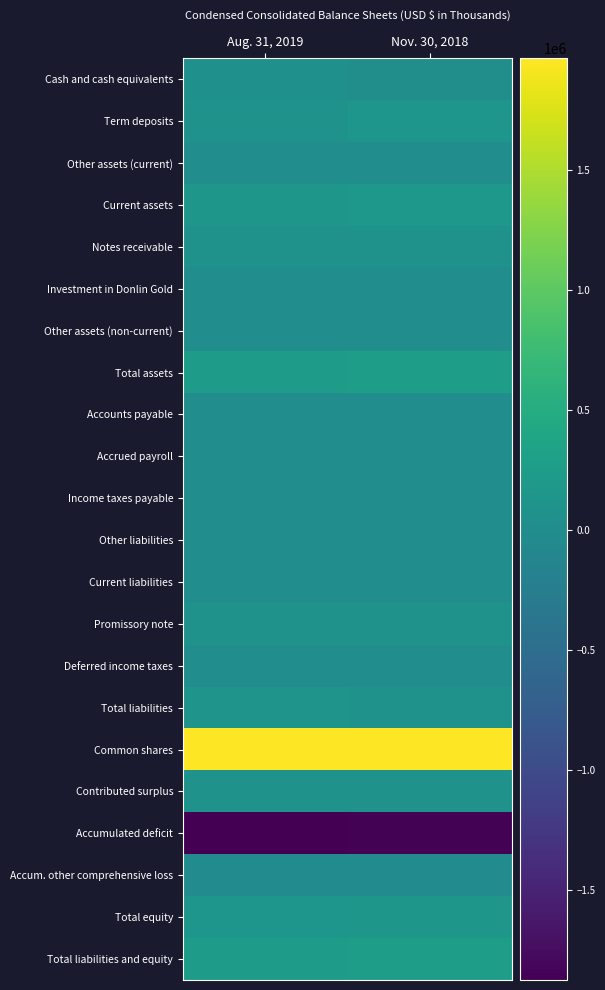

How many distinct data groups are displayed?

22